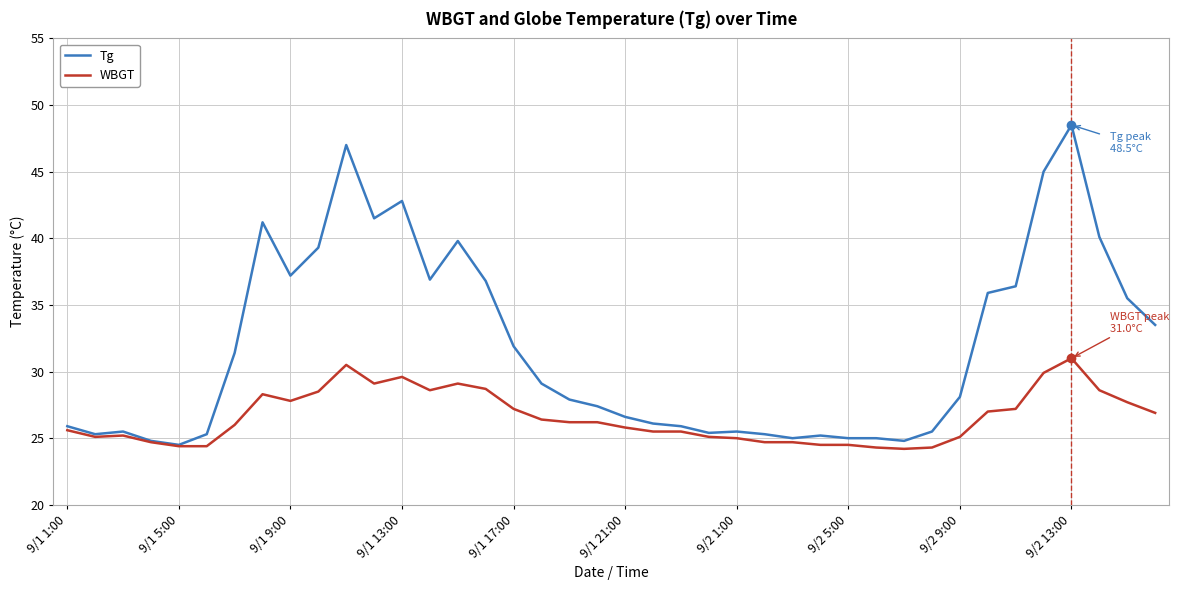

What is the greatest value displayed?

48.5